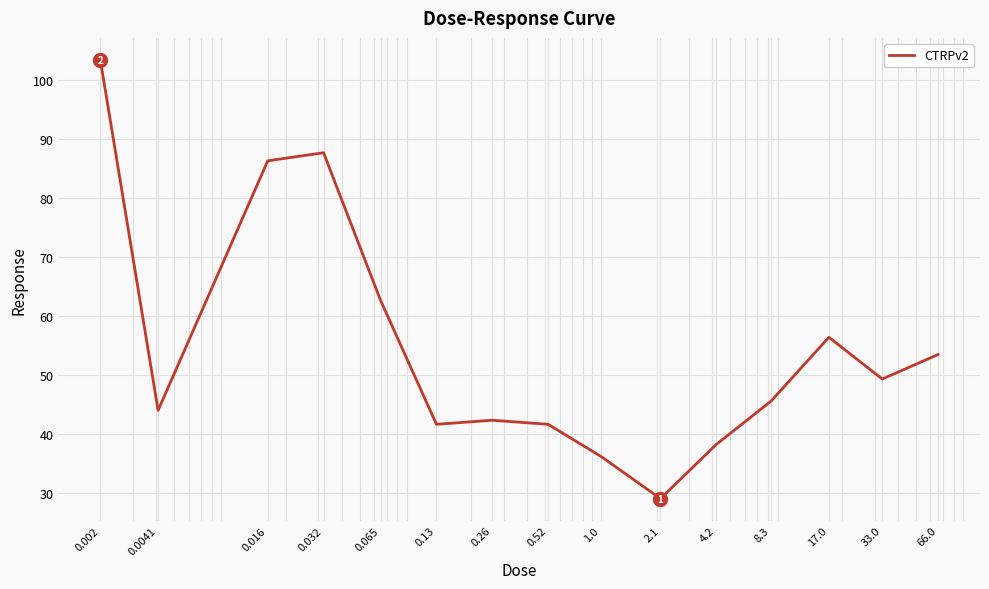

What is the smallest value displayed?

29.1